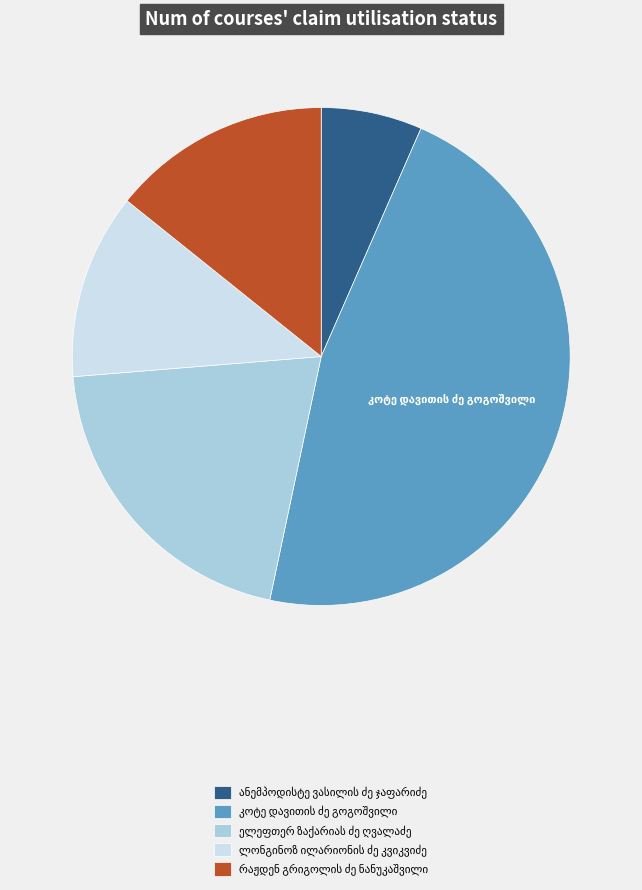

Is there any slice that represents more than half of the pie?

No